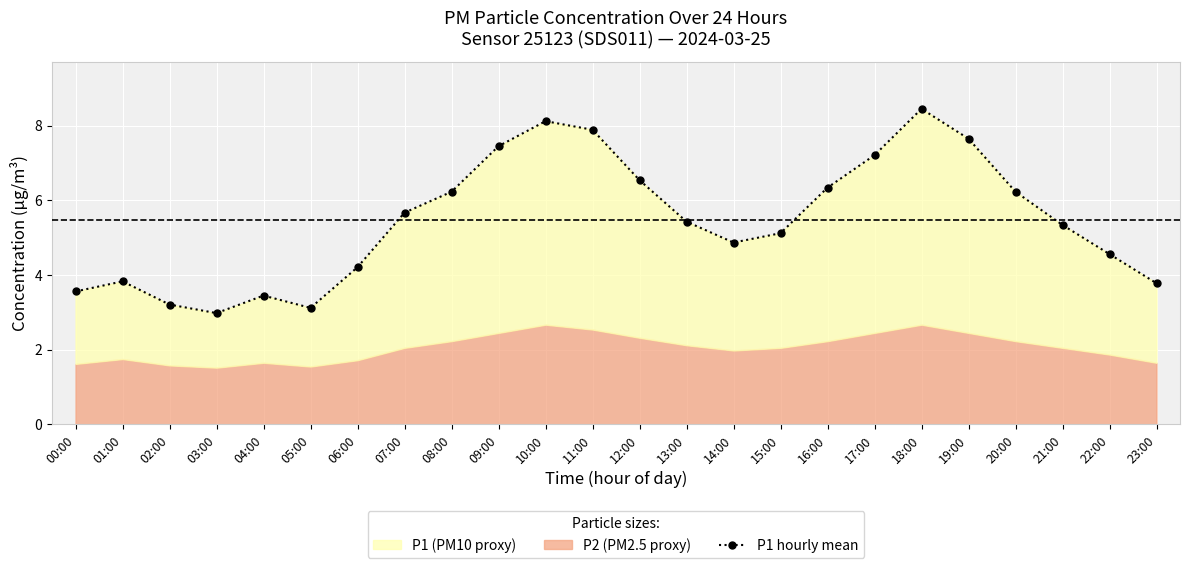

The chart shows a value of 8.3 at 21:00. True or false?

False